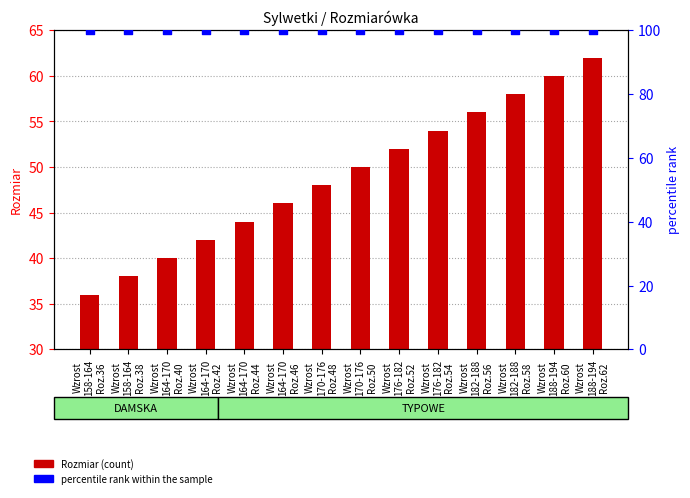

What are all the series names shown in the legend?

Rozmiar (count), percentile rank within the sample